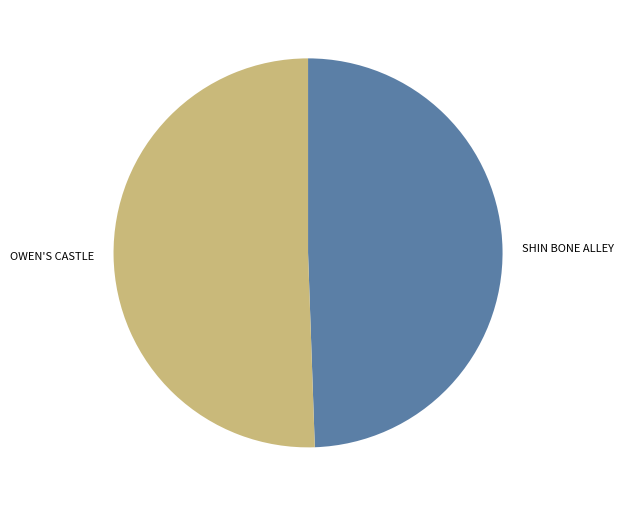

What is the ratio of the value at OWEN'S CASTLE to the value at SHIN BONE ALLEY?

1.0